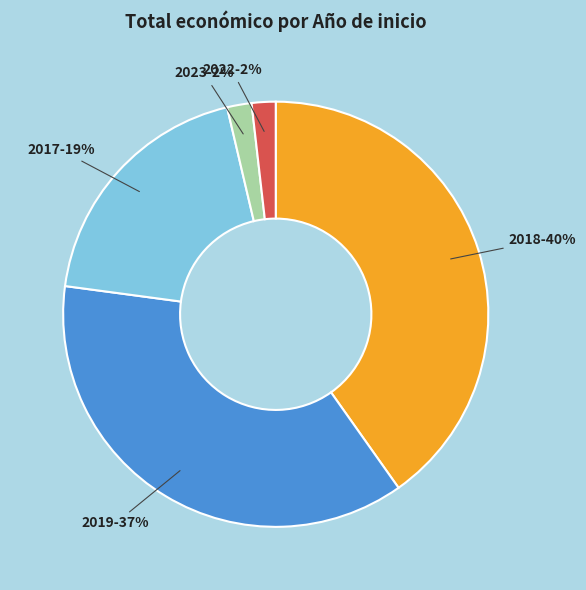

To the nearest percent, what is the average slice percentage?

20%